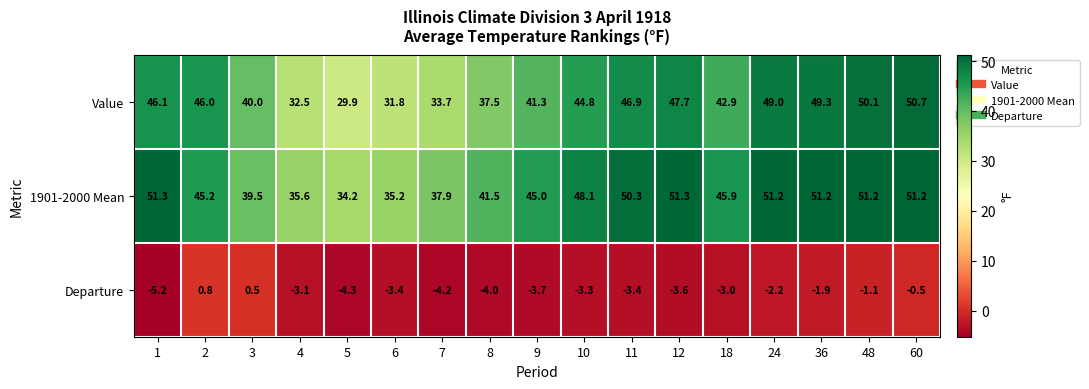

Which series has the largest range (max minus min)?

Value